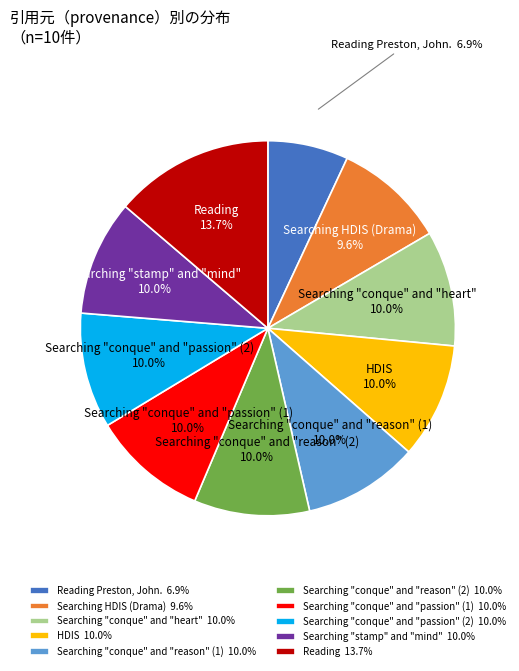

To the nearest percent, what portion does HDIS represent?

10%